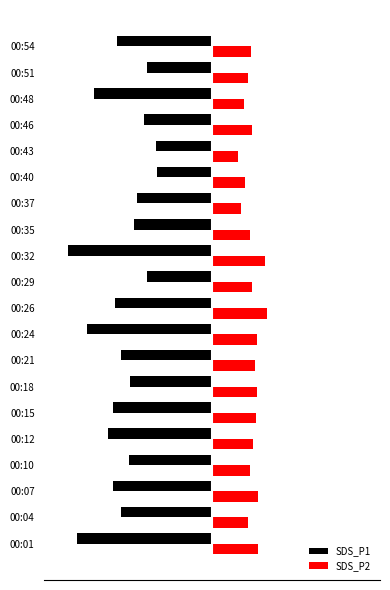

What are all the series names shown in the legend?

SDS_P1, SDS_P2